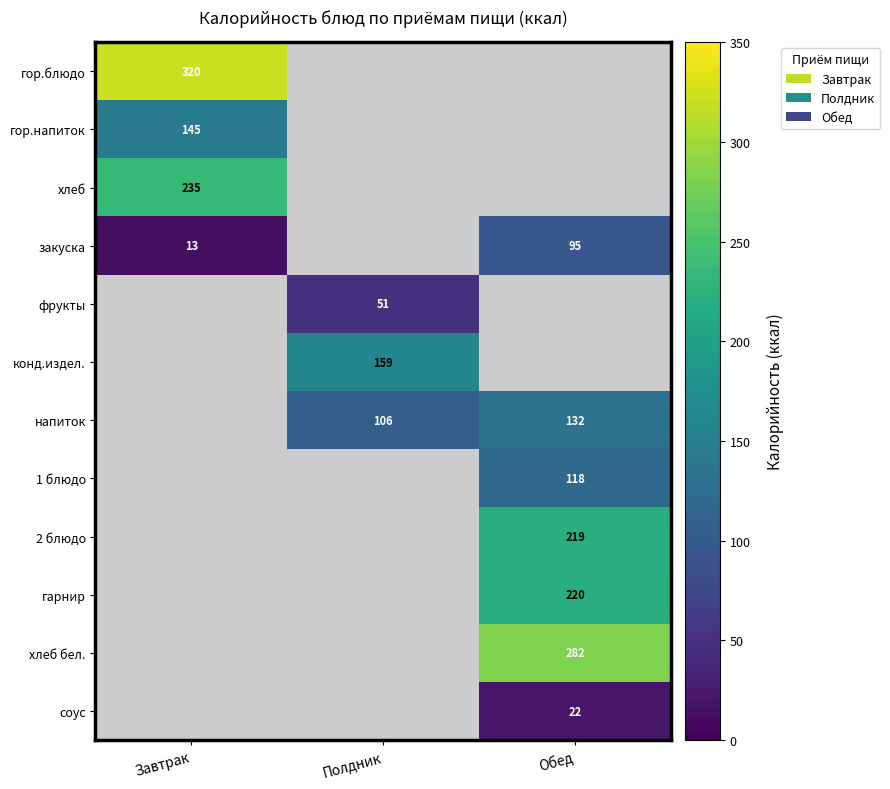

Count the number of data series in this chart.

12